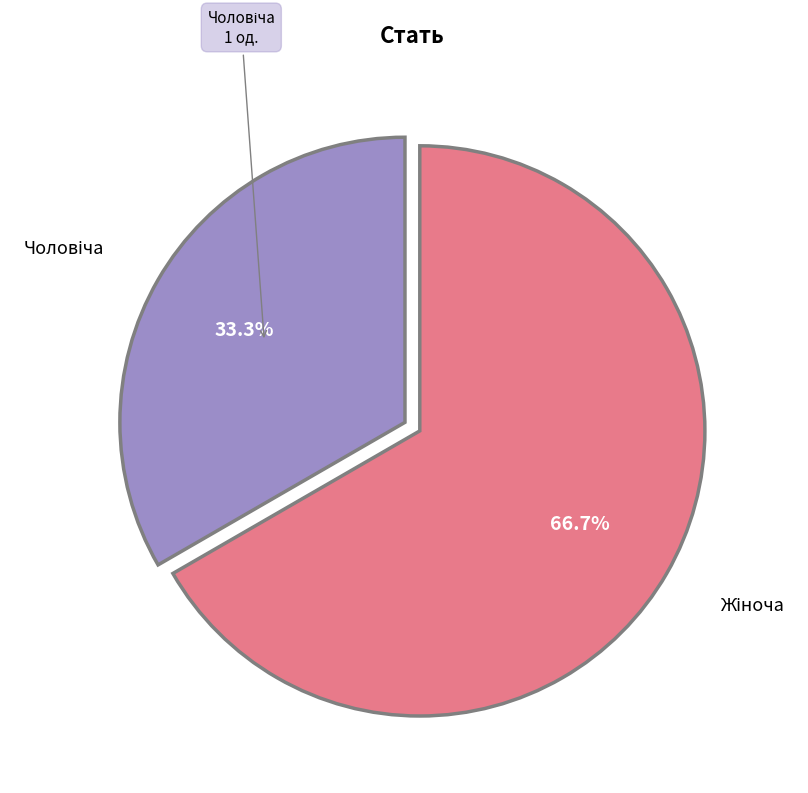

How many slices are in this pie chart?

2